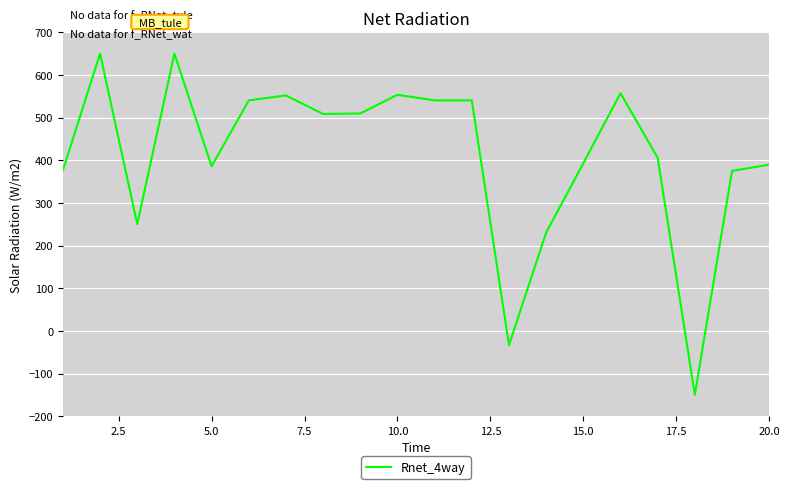

What is the sum of all values?

8225.4